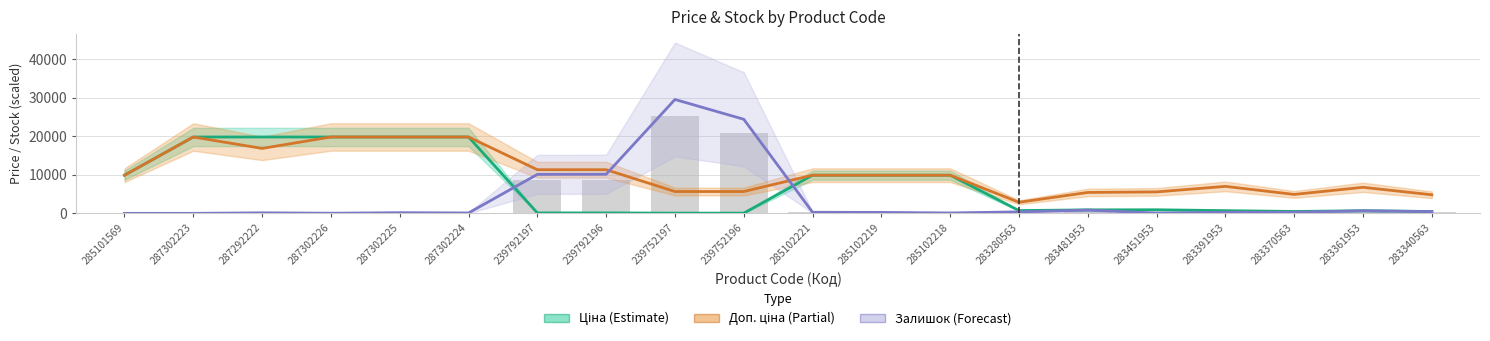

Reading left to right, what are all the values shown in this chart?

Ціна (Estimate): 9908.5	19831.1	19831.1	19831.1	19831.1	19831.1	113.3	113.3	56.7	56.7	9908.5	9908.5	9908.5	719.6	904.3	928.3	700.4	491.7	676.4	482.1
Доп. ціна (Partial): 9908.5	19831.1	16863.2	19831.1	19831.1	19831.1	11334.0	11334.0	5667.0	5667.0	9908.5	9908.5	9908.5	2878.5	5425.9	5569.9	7004.3	4917.4	6764.4	4821.4
Залишок (Forecast): 0.0	0.0	140.0	35.0	175.0	105.0	10115.0	10150.0	29575.0	24430.0	280.0	245.0	105.0	385.0	840.0	70.0	280.0	280.0	665.0	455.0